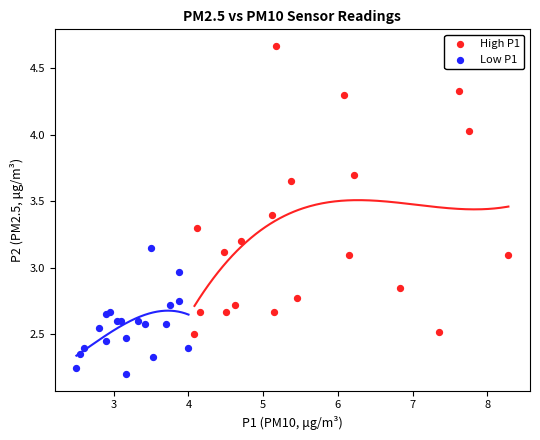

Which series contains the highest Y value?

High P1